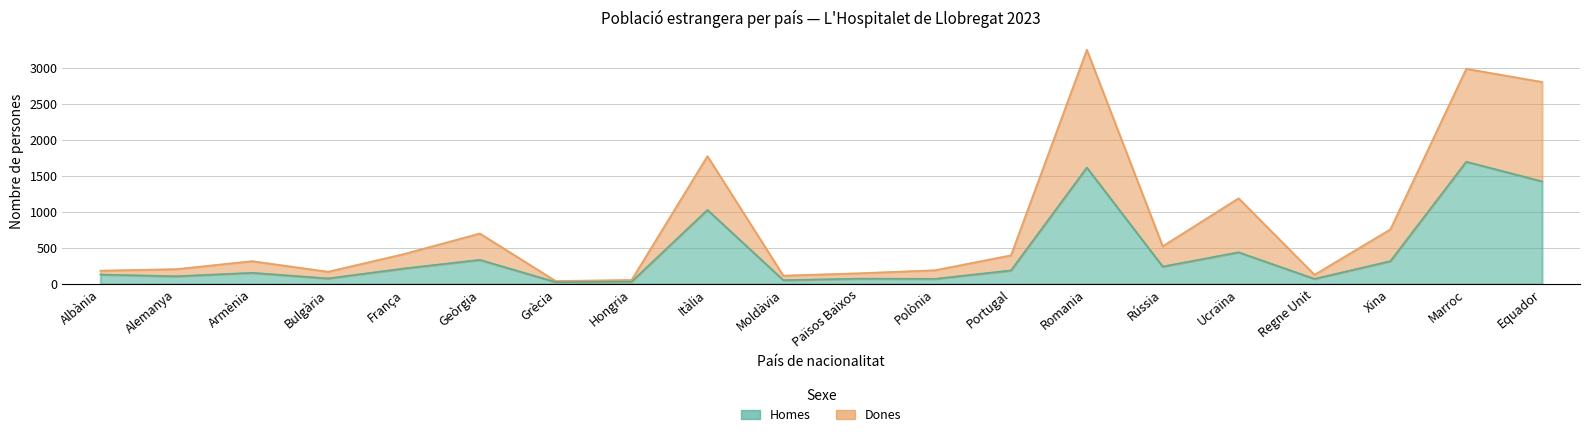

Rank the series at Rússia from highest to lowest value.

dones, homes